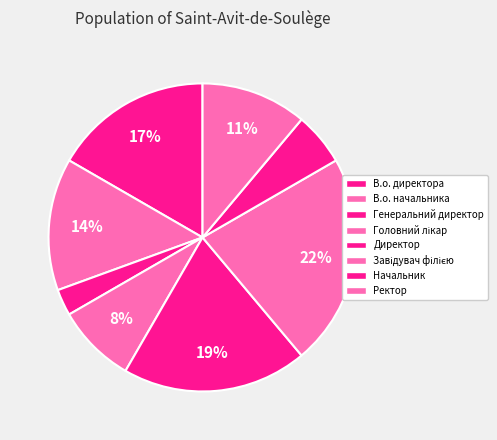

Rank the categories by value from lowest to highest.

Генеральний директор, Начальник, Головний лікар, Ректор, В.о. начальника, В.о. директора, Директор, Завідувач філією